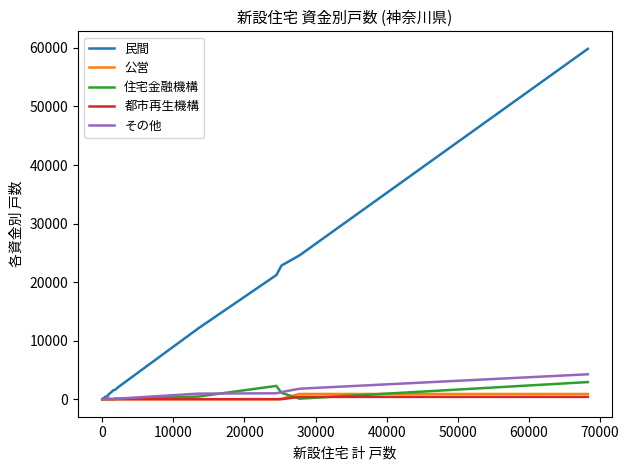

Which series has the largest total across all categories?

民間